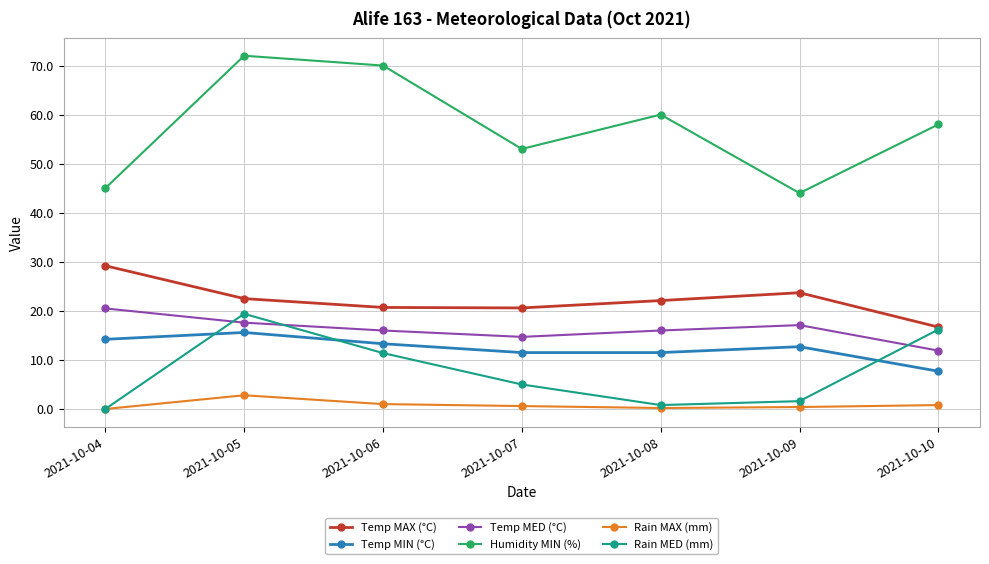

True or false: Temp MIN (°C) has a value of 12.7 at 2021-10-09.

True